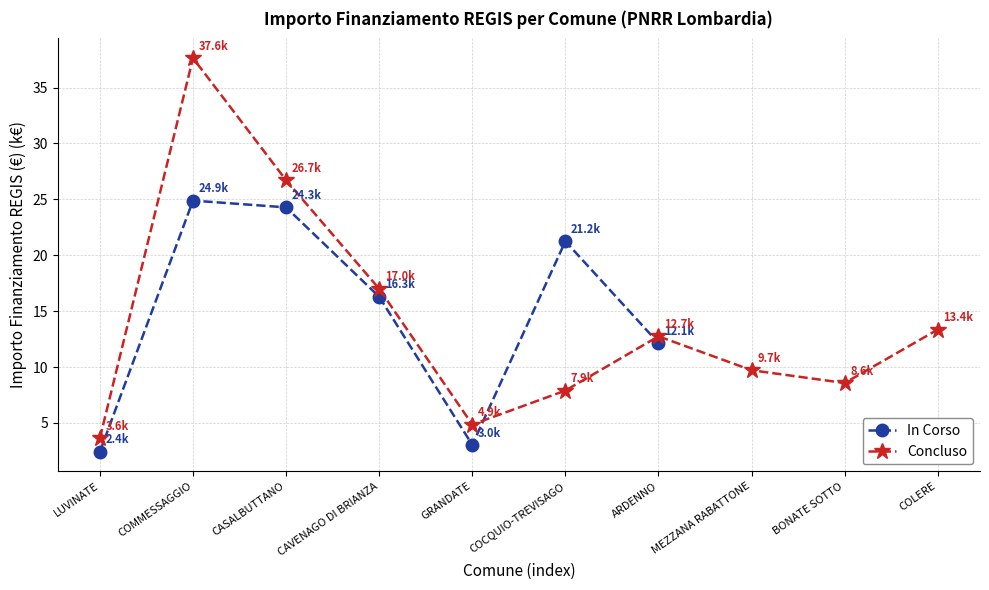

Reading right to left, list all the values displayed in this chart.

ARDENNO=12.1	COCQUIO-TREVISAGO=21.2	GRANDATE=3.0	CAVENAGO DI BRIANZA=16.3	CASALBUTTANO=24.3	COMMESSAGGIO=24.9	LUVINATE=2.4